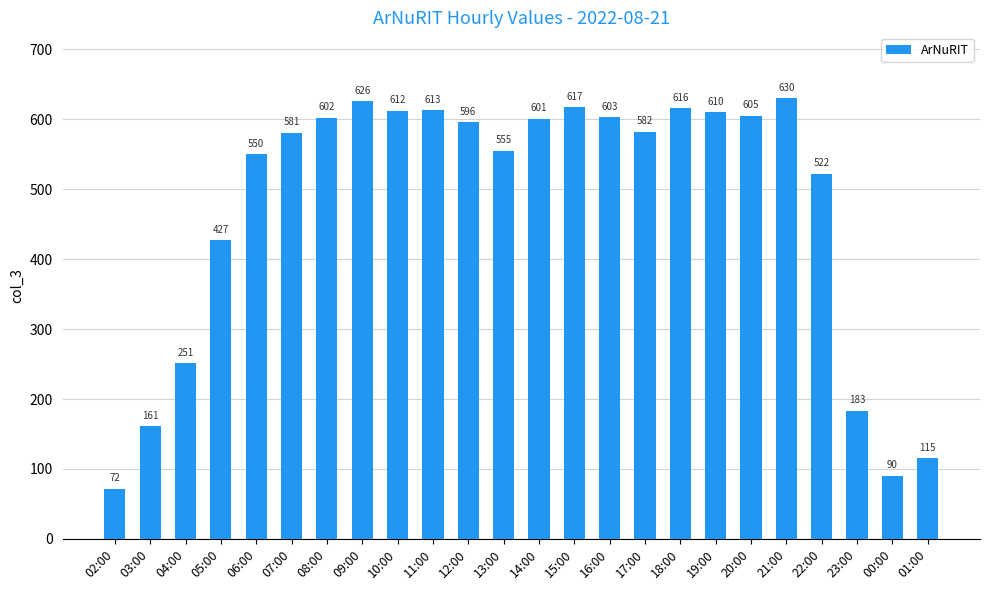

What is the sum of all values?

11420